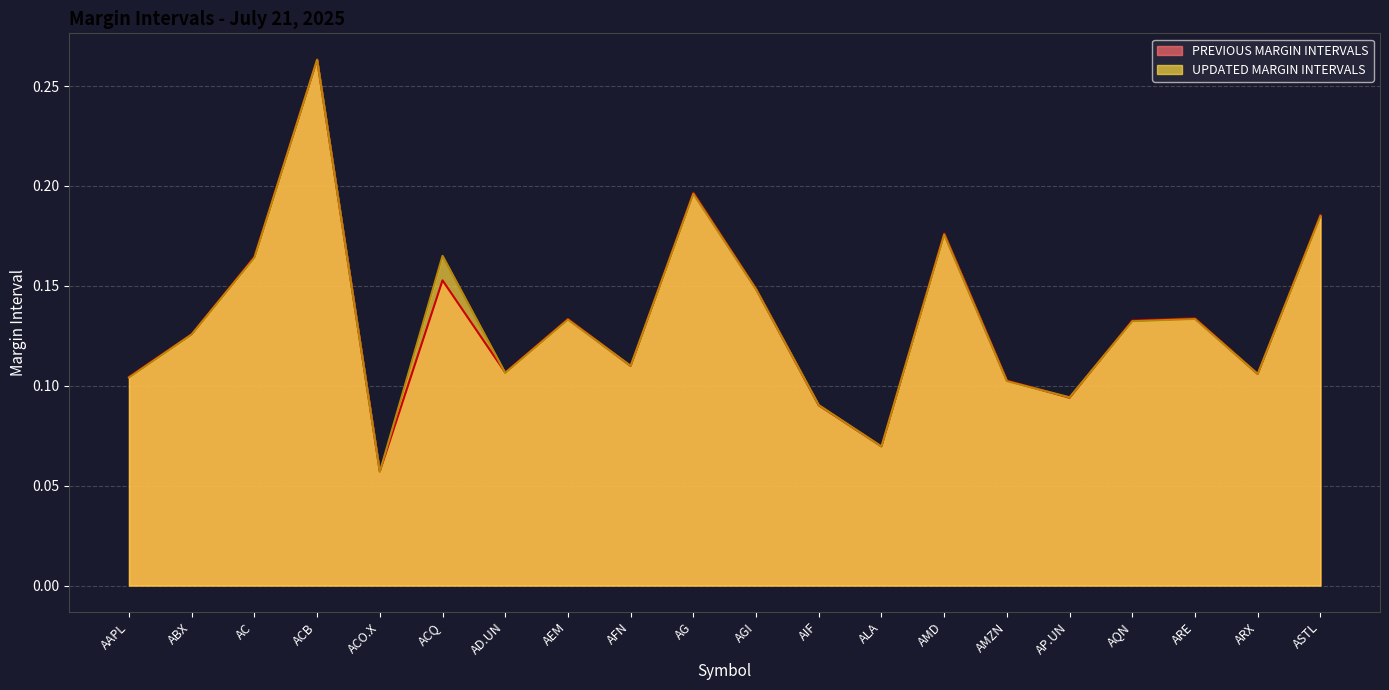

Rank the series by their maximum value, from lowest to highest.

UPDATED MARGIN INTERVALS, PREVIOUS MARGIN INTERVALS